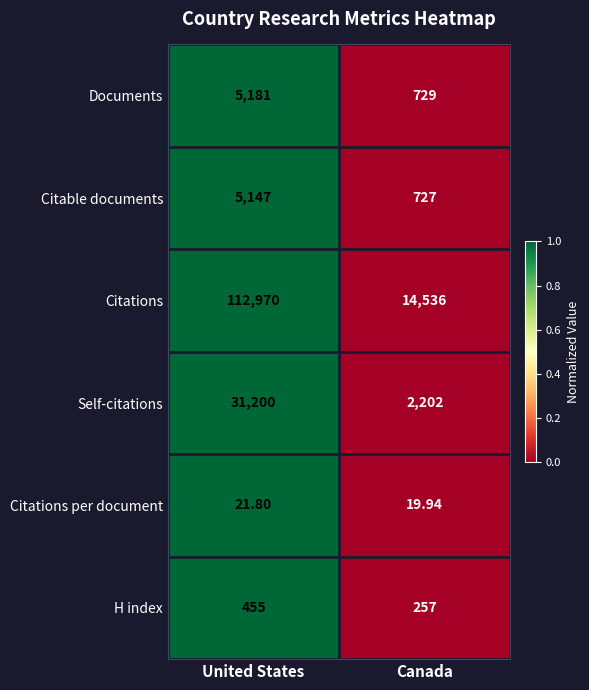

List the labels in order of Citations value, smallest first.

Canada, United States